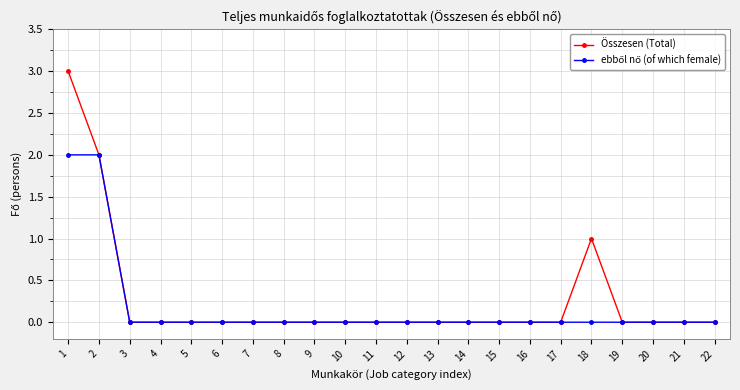

True or false: Összesen (Total) has more than 0 interior local peaks.

True